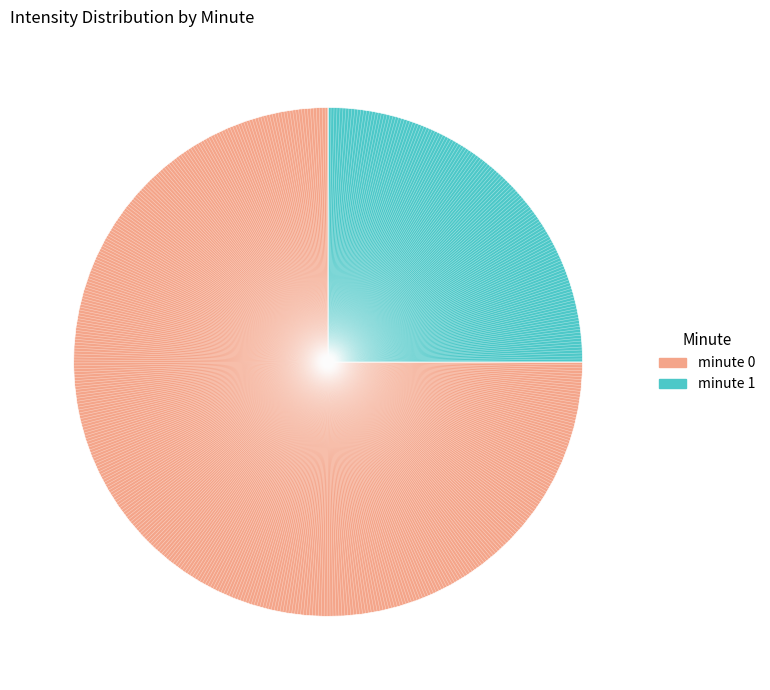

What is the ratio of the value at minute 0 to the value at minute 1?

3.0